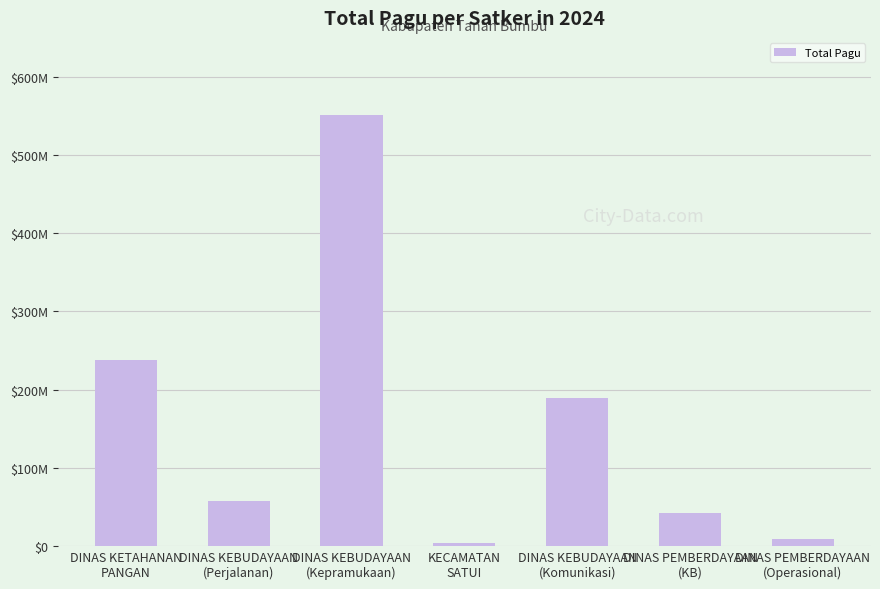

What position from the right is DINAS KEBUDAYAAN
(Perjalanan)?

6